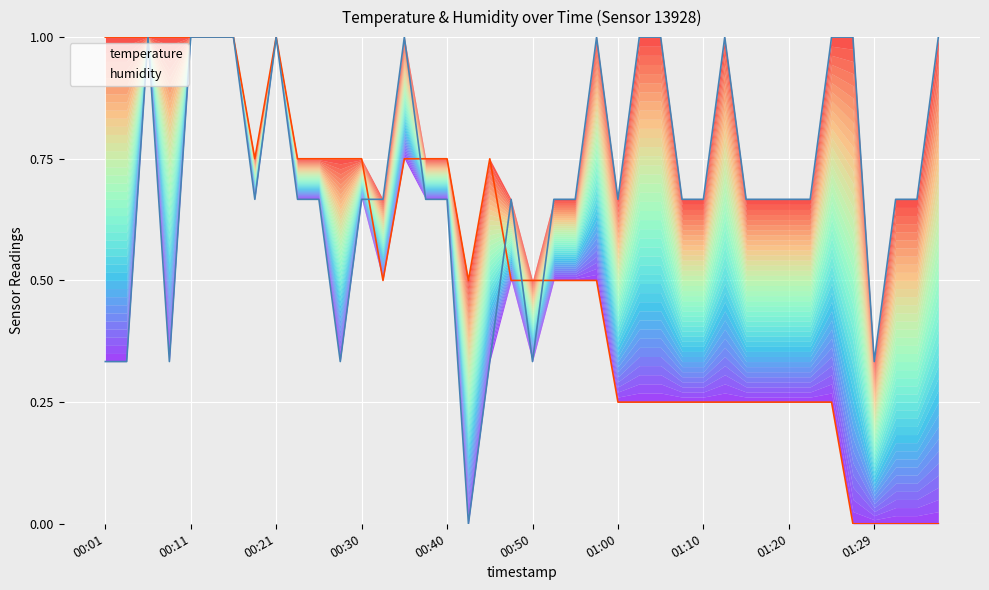

At 00:40, list the series in order from largest to smallest.

temperature, humidity